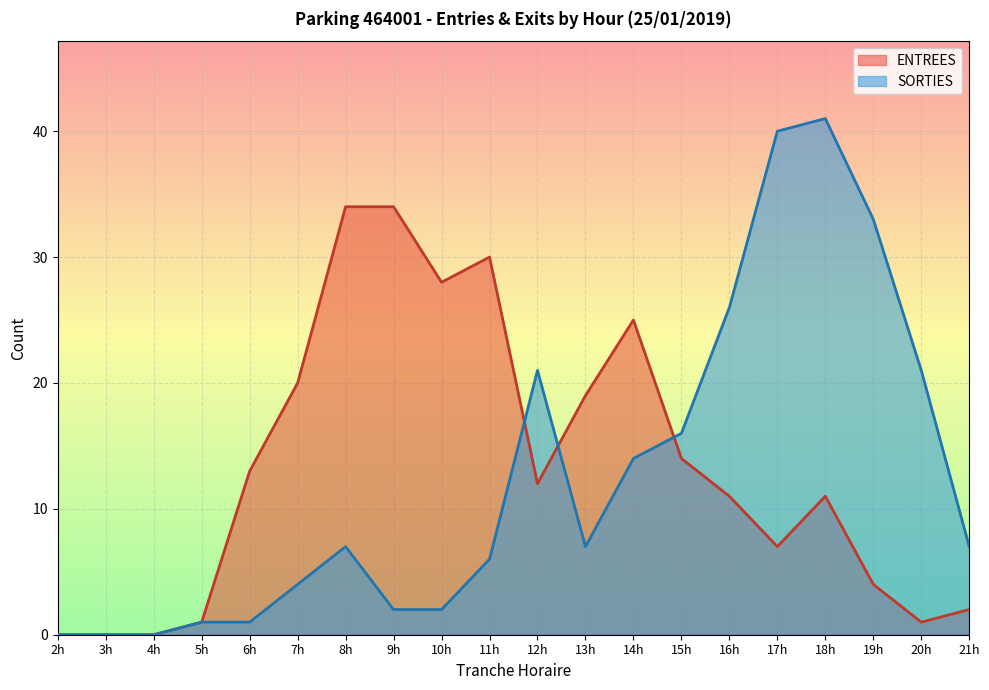

What is the approximate value of ENTREES at 16h, to the nearest 10?

10